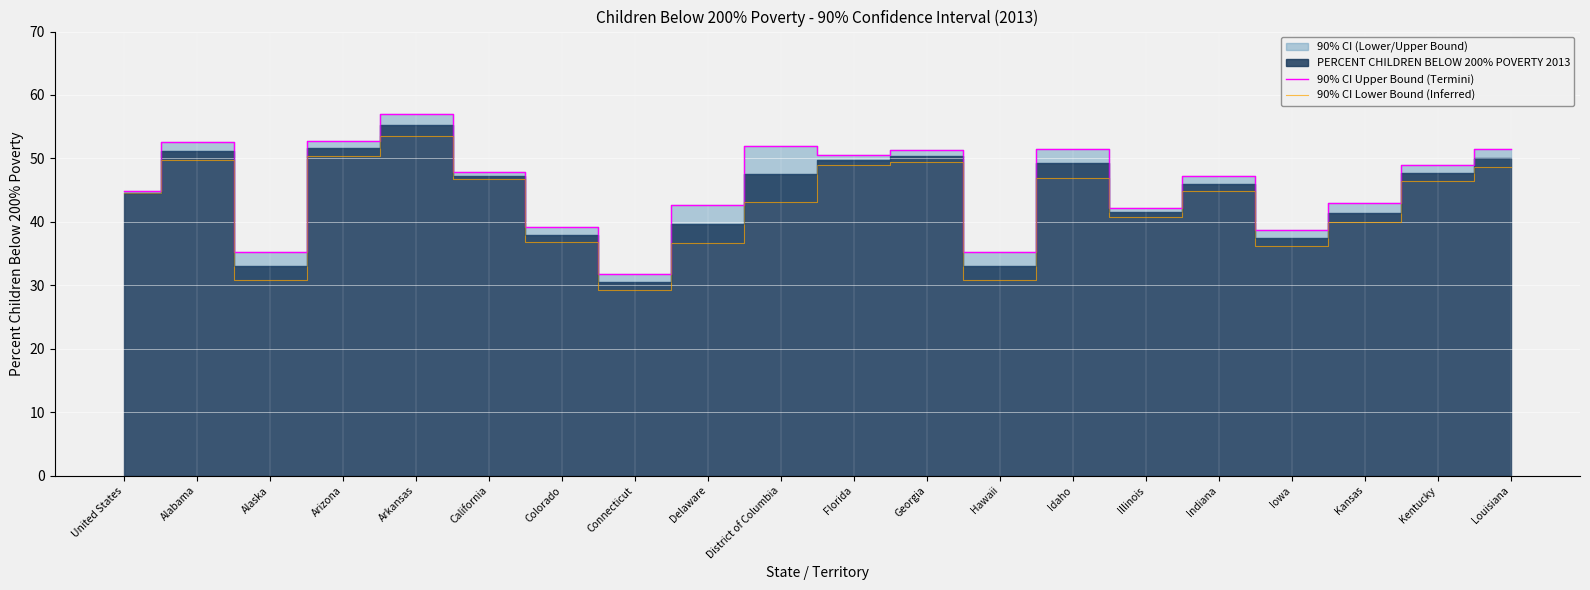

Where does the 90% CI Upper Bound (Termini) series first go above 47?

Alabama